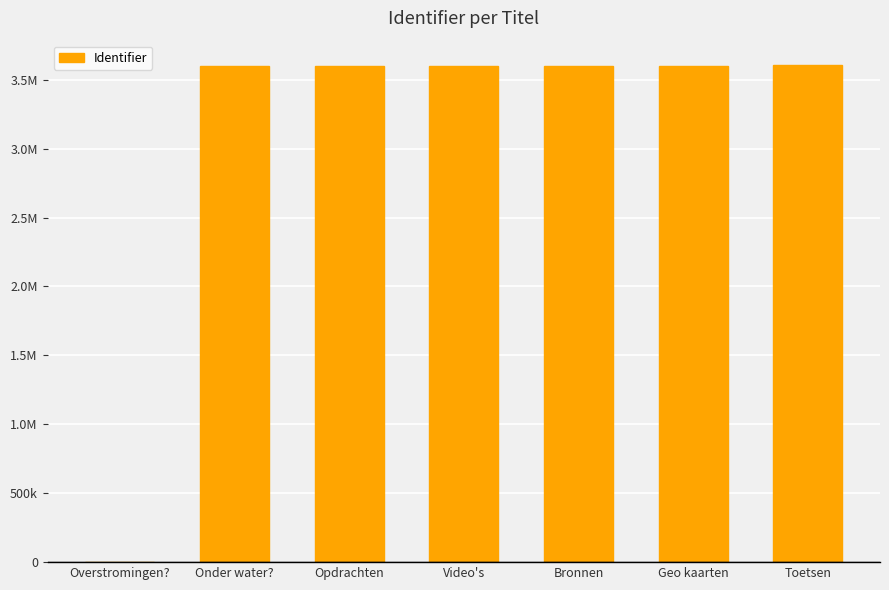

What is the ratio of the value at Bronnen to the value at Geo kaarten?

1.0